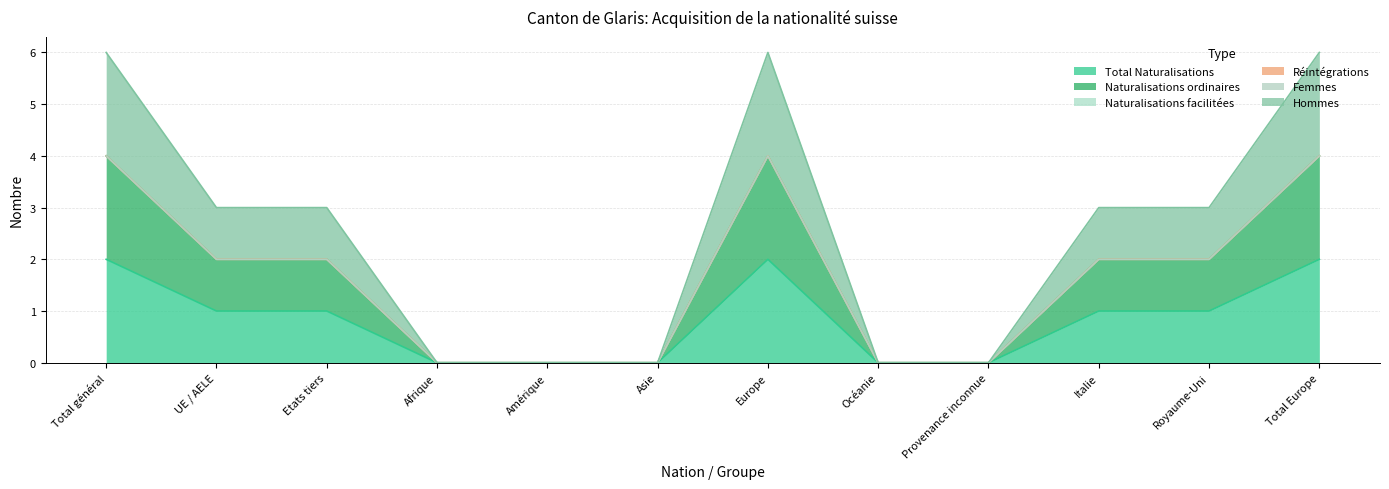

What is the average value of the Naturalisations ordinaires series?

2